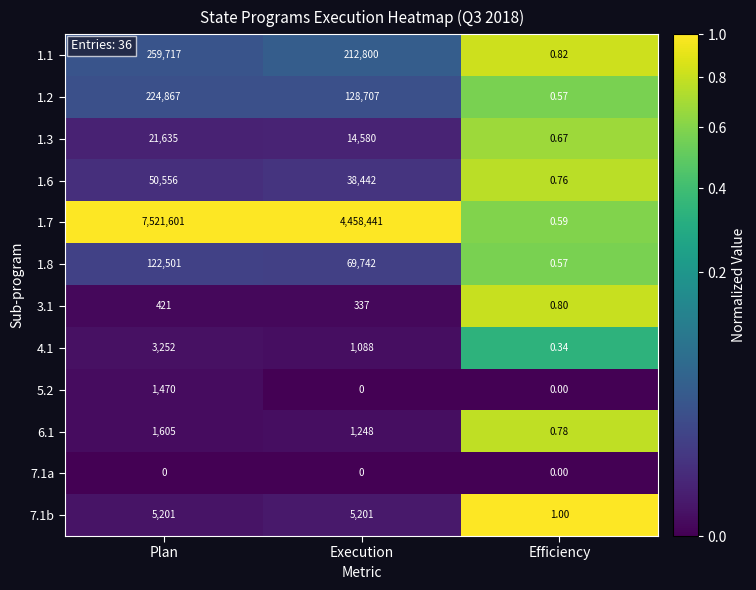

At Plan, list the series in order from largest to smallest.

1.7, 1.1, 1.2, 1.8, 1.6, 1.3, 7.1b, 4.1, 6.1, 5.2, 3.1, 7.1a